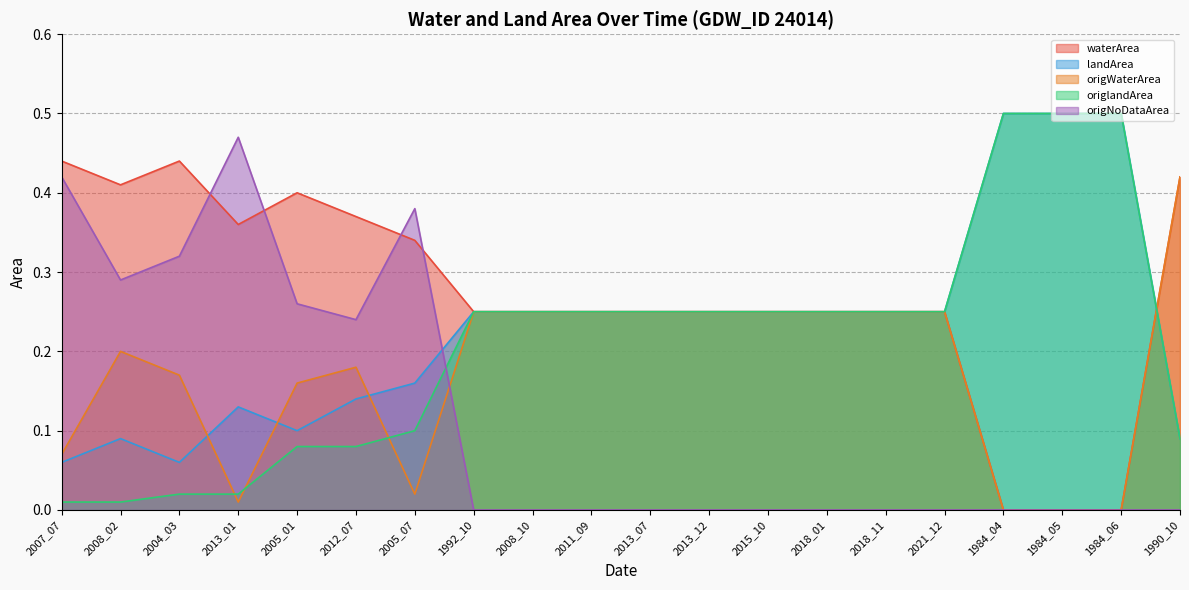

What is the difference between the maximum and second lowest values in the origNoDataArea series?

0.5